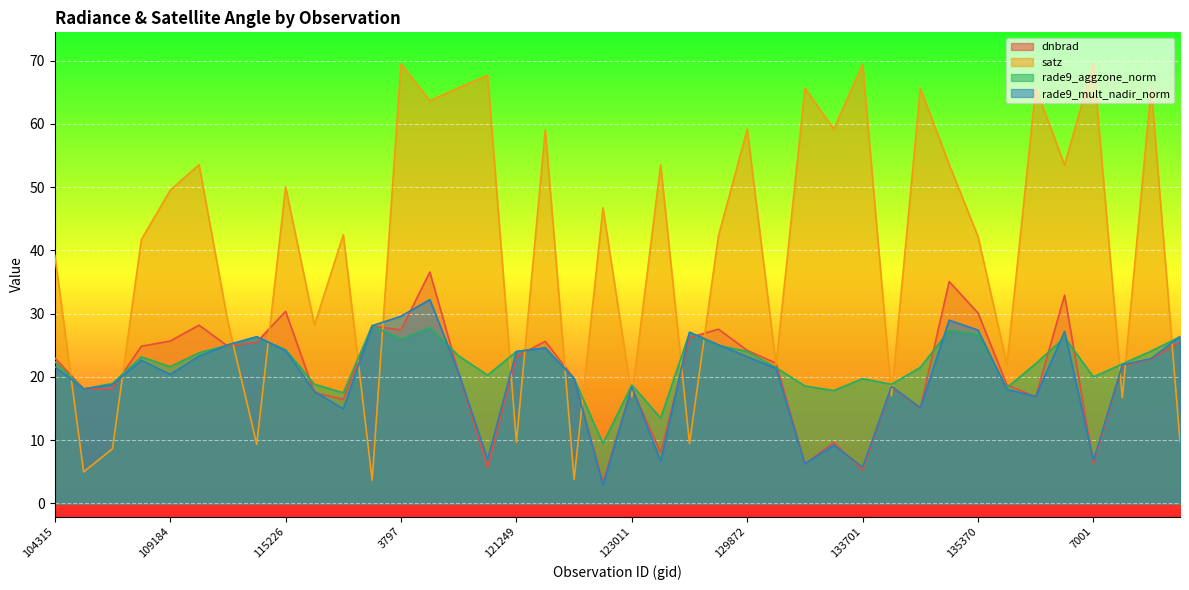

What is the value of the rade9_aggzone_norm point at the 39th from the left?

24.1